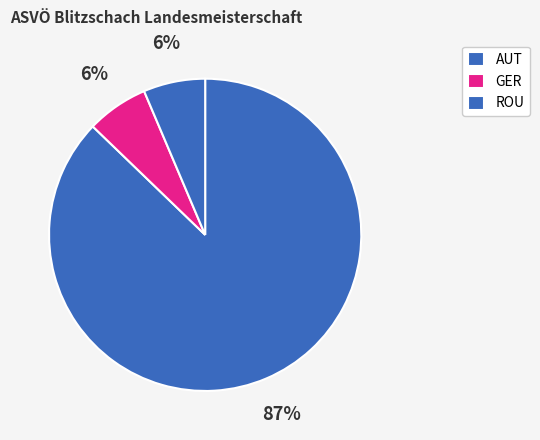

How many slices are in this pie chart?

3